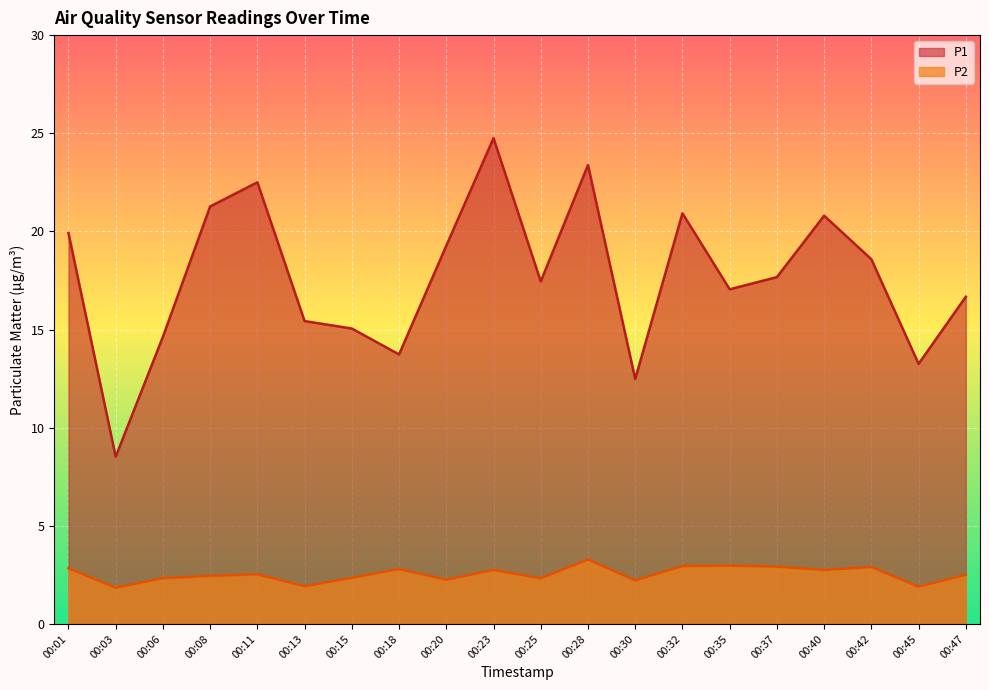

How many interior local valleys does the P2 series have?

7